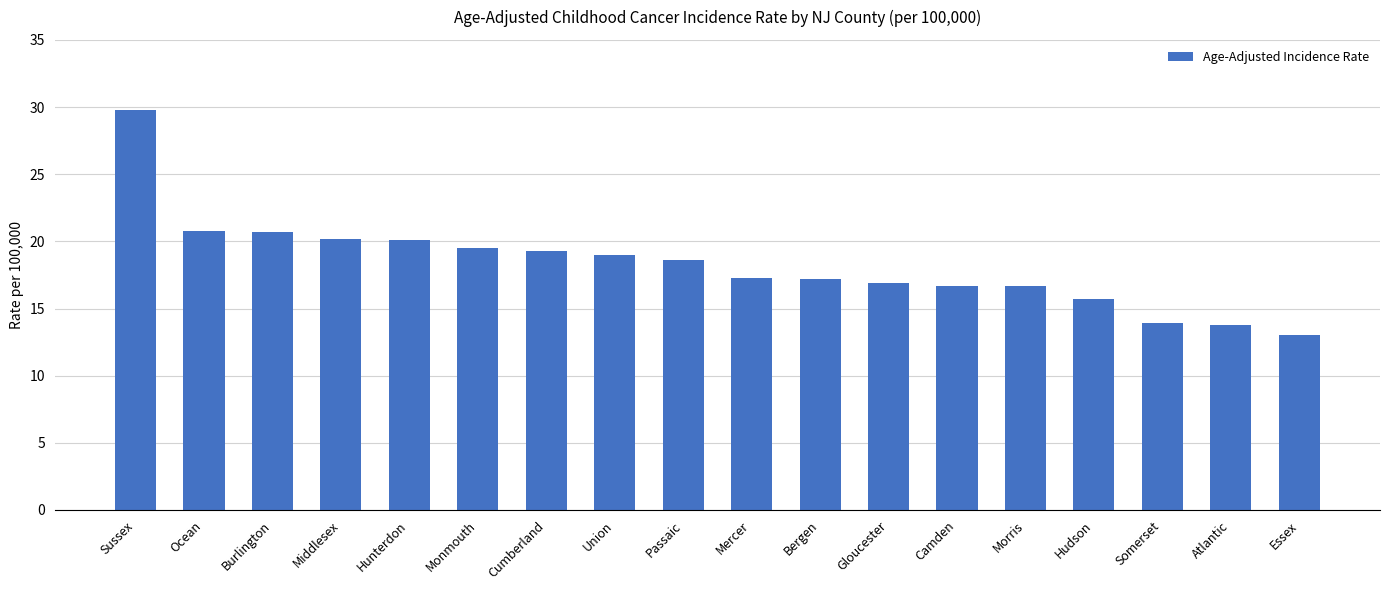

What is the label of the 10th bar from the right?

Passaic